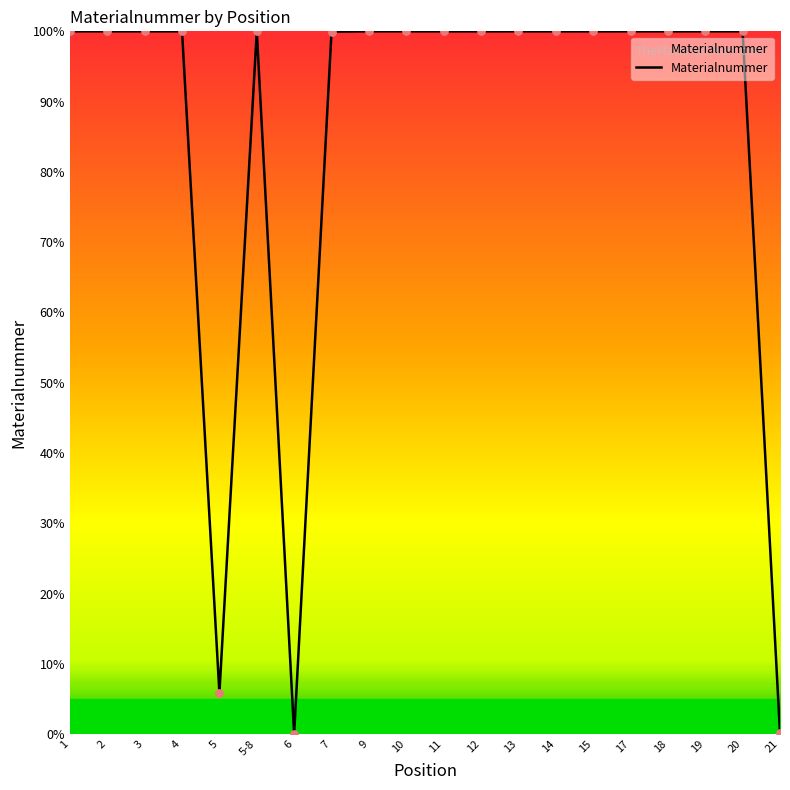

What is the change in value from 5 to 15?

+94.2